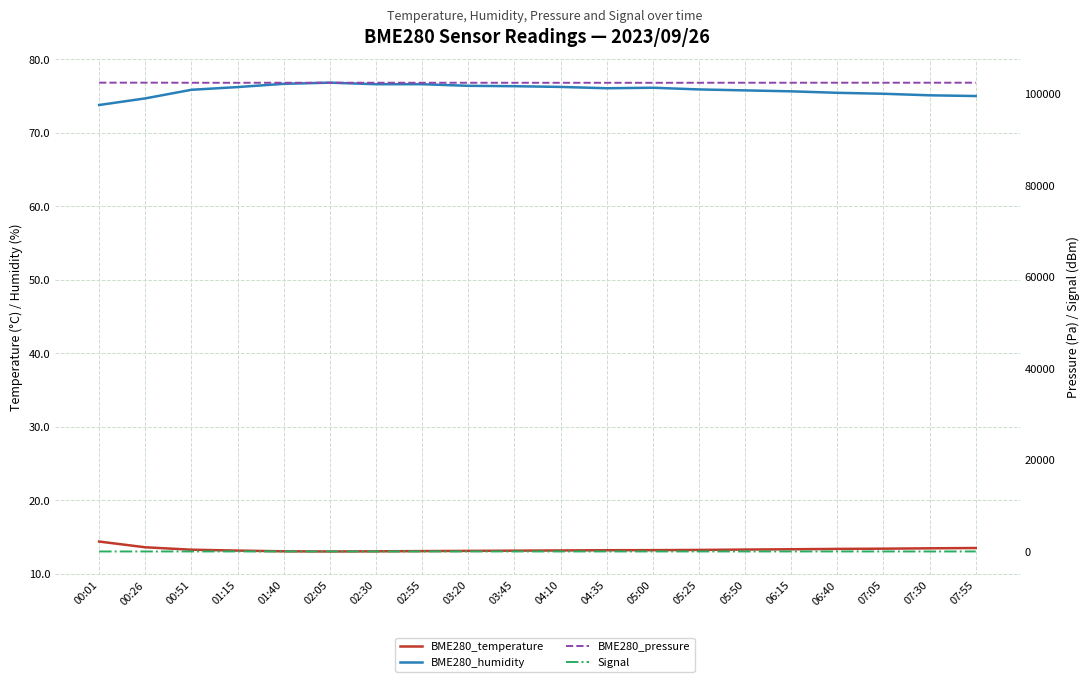

List the labels in order of Signal value, smallest first.

00:01, 03:45, 04:10, 05:50, 07:05, 07:30, 07:55, 00:26, 00:51, 02:30, 02:55, 03:20, 04:35, 05:00, 05:25, 06:15, 06:40, 01:15, 01:40, 02:05